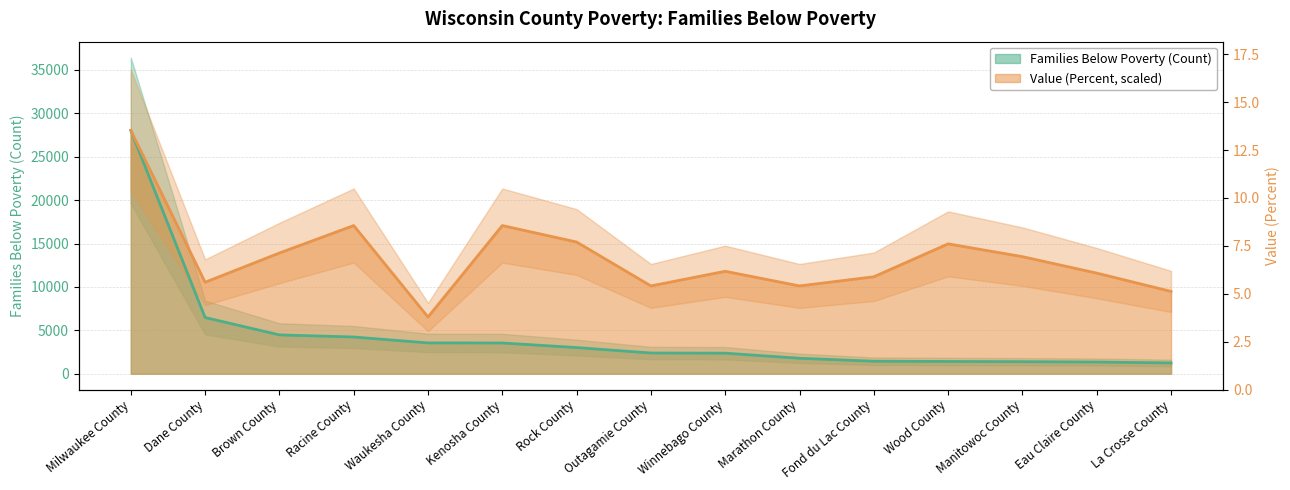

The Value (Percent) series shows 10283.4 at Waukesha County. True or false?

False